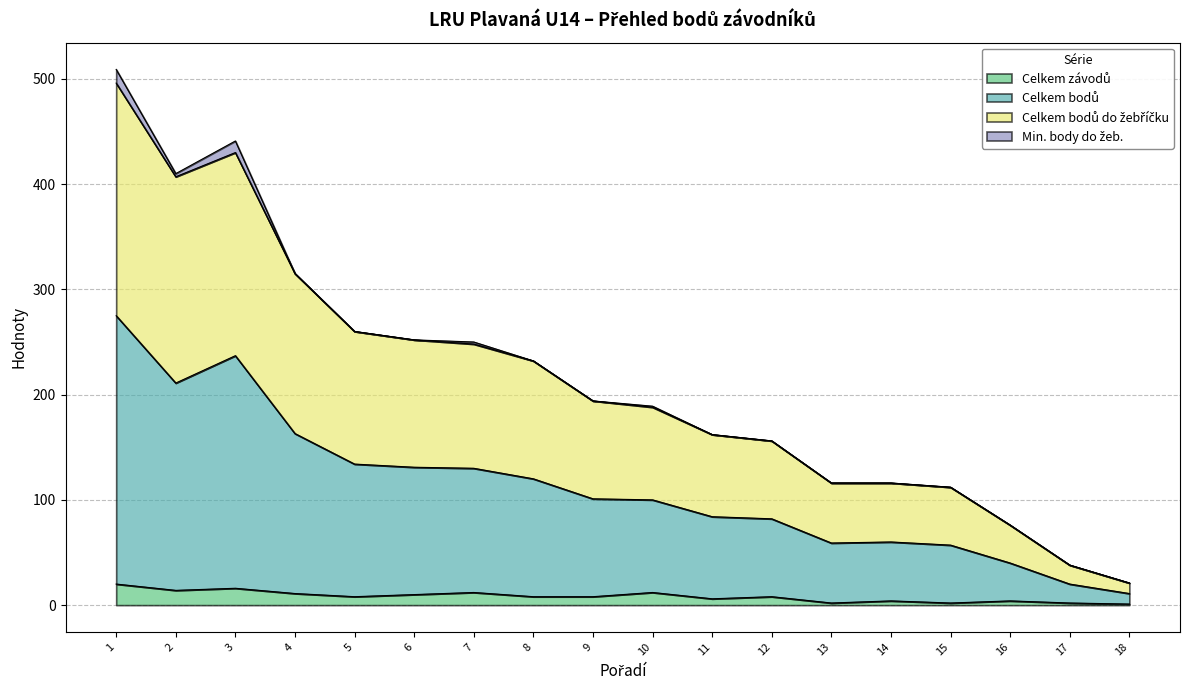

Does the chart display data point markers on the line(s)?

No